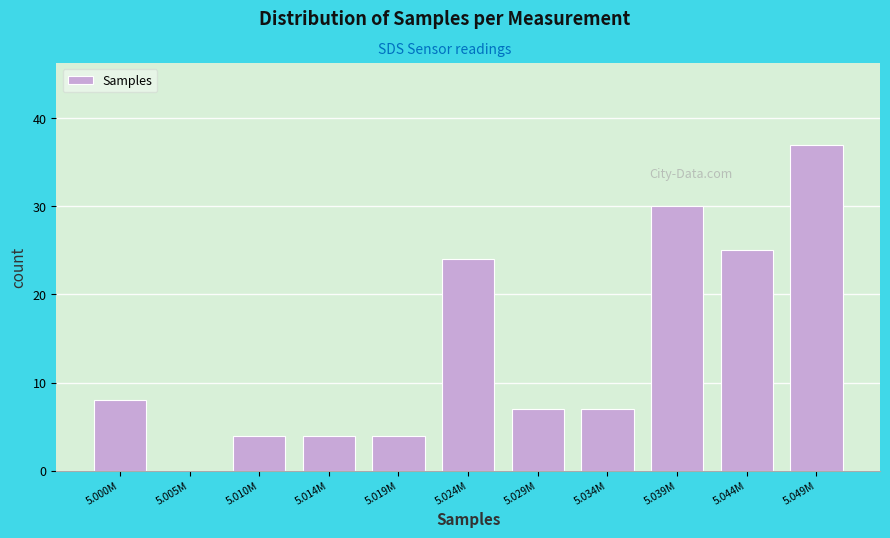

Reading right to left, transcribe all the data shown in this chart.

5.049M=37	5.044M=25	5.039M=30	5.034M=7	5.029M=7	5.024M=24	5.019M=4	5.014M=4	5.010M=4	5.005M=0	5.000M=8